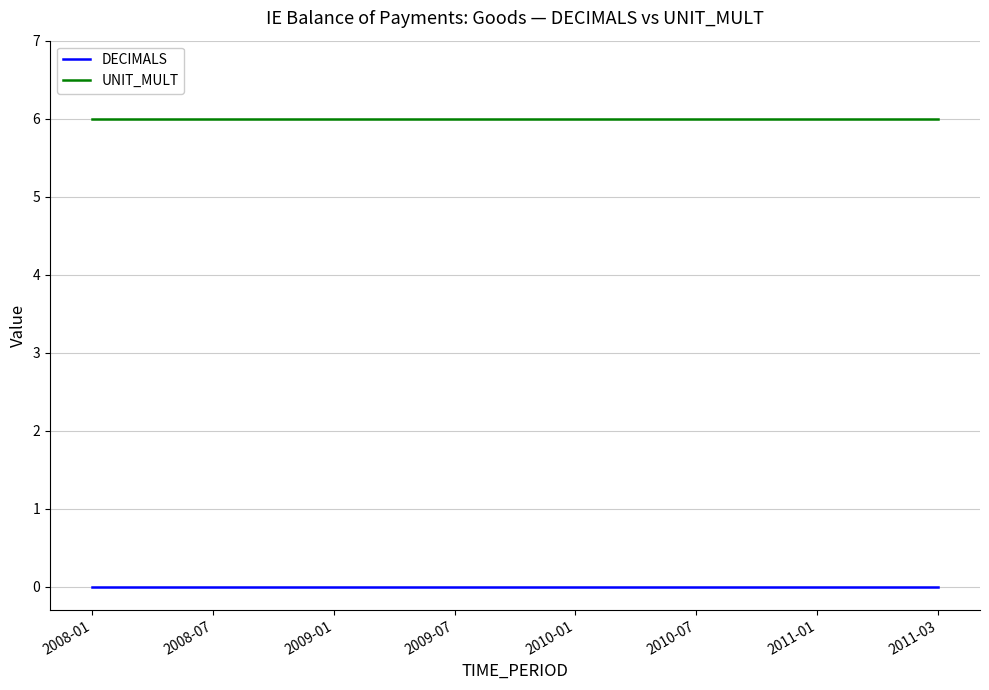

True or false: UNIT_MULT and DECIMALS intersect in this chart.

False